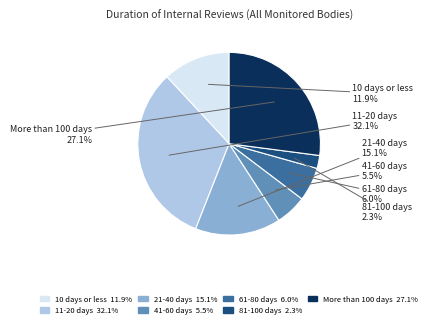

What portion of the pie excludes More than 100 days?

72.9%